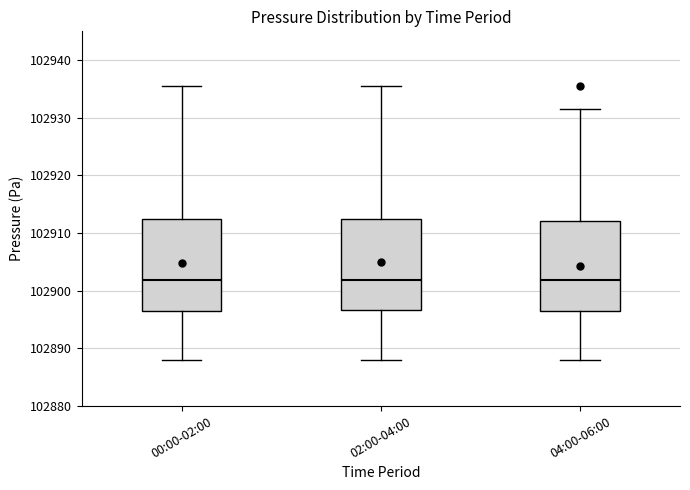

Reading left to right, read every box against the y-axis: the position of its median line, the range the box covers, and the ends of its whiskers. The values are not printed on the chart, so give them approximately, as read against the axis.

00:00-02:00: median 102902, box 102896 to 102912, whiskers 102888 to 102936
02:00-04:00: median 102902, box 102897 to 102912, whiskers 102888 to 102936
04:00-06:00: median 102902, box 102896 to 102912, whiskers 102888 to 102931